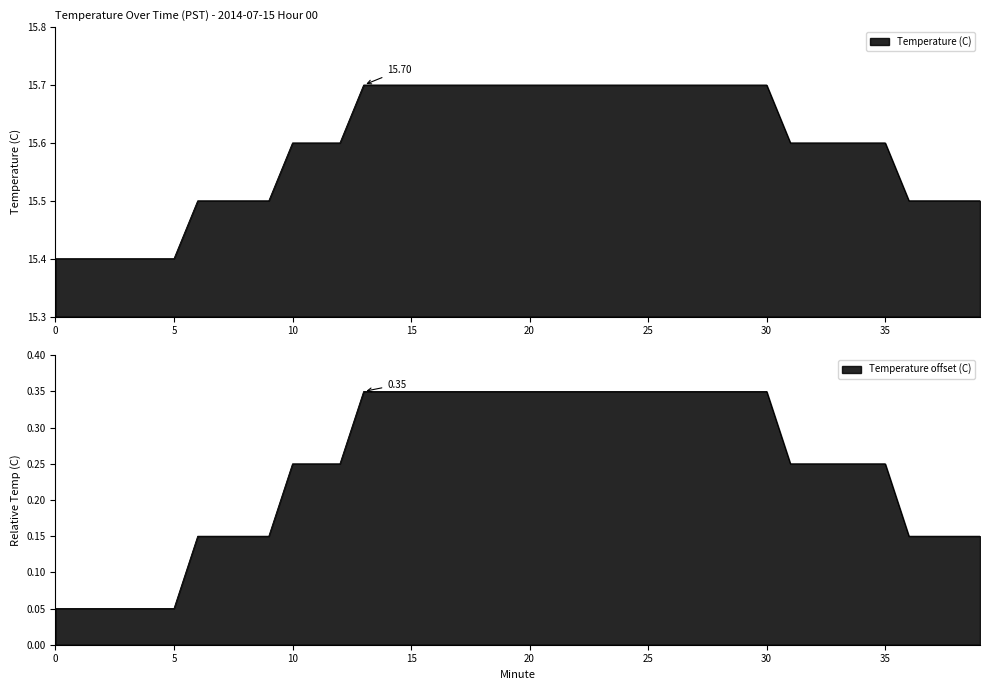

What is the difference between the values at 31 and 39?

0.1